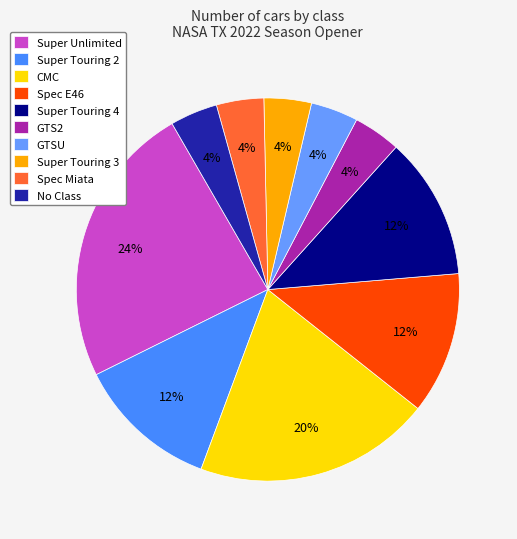

To the nearest percent, what is the difference between the Super Unlimited and Super Touring 2 slice percentages?

12%